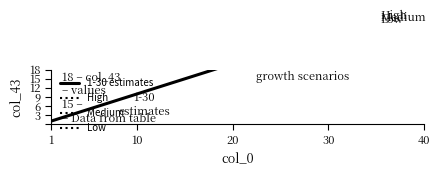

What is the smallest value displayed?

1